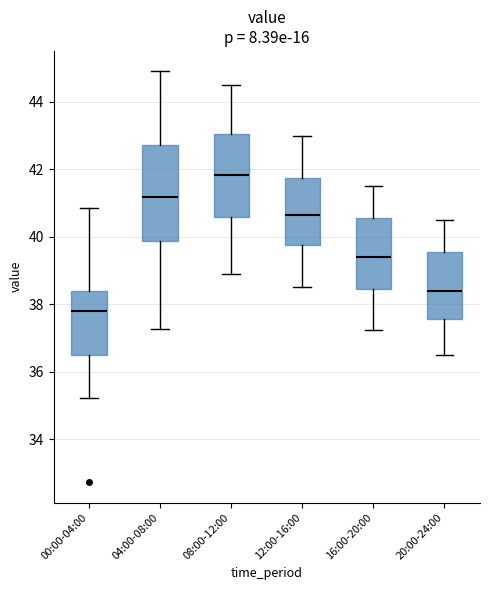

Where does the median line of the box for 16:00-20:00 sit on the y-axis? The values are not printed on the chart, so give them approximately, as read against the axis.

39.4